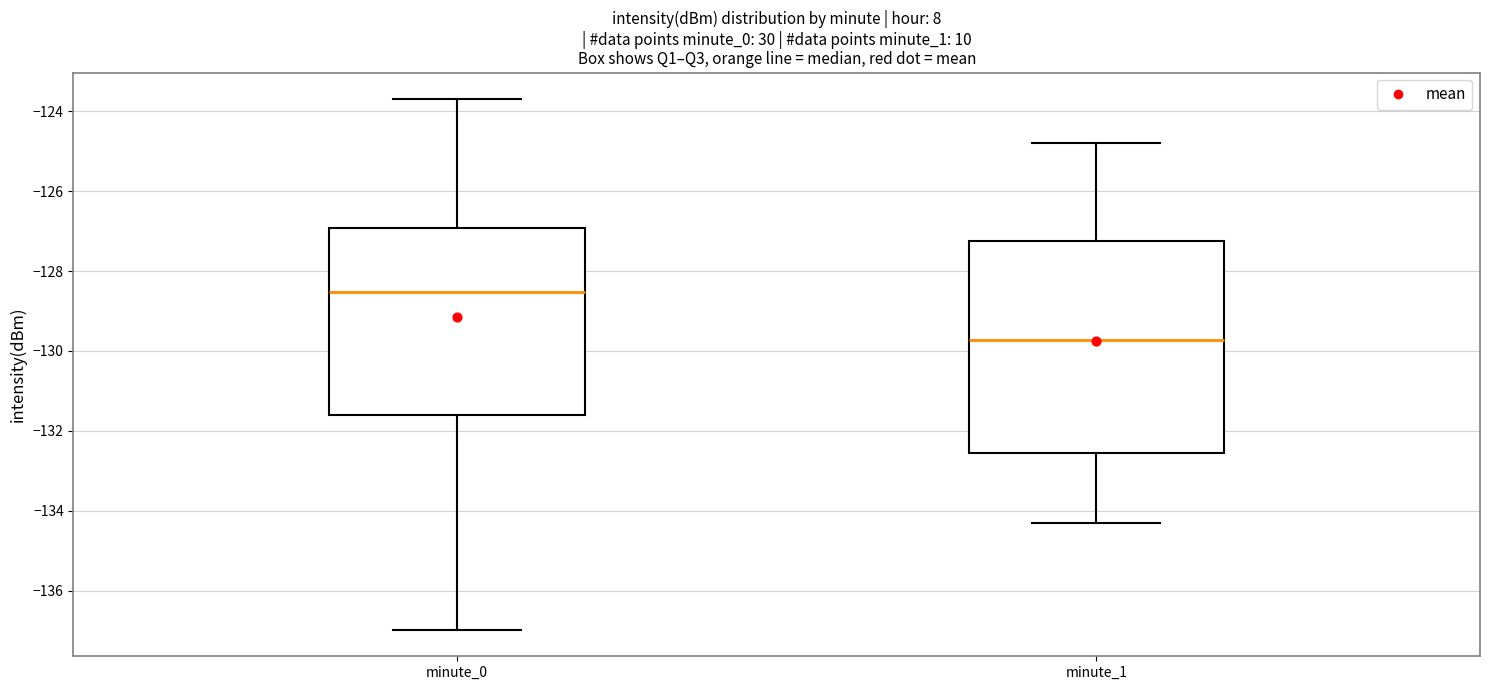

Where is the upper edge of the box for minute_0 on the y-axis? The values are not printed on the chart, so give them approximately, as read against the axis.

-127.0